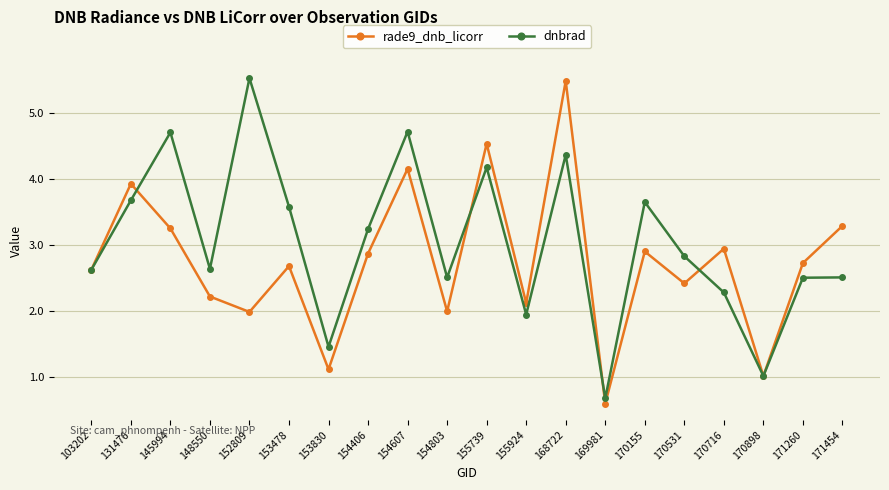

What is the average value of the rade9_dnb_licorr series?

2.7